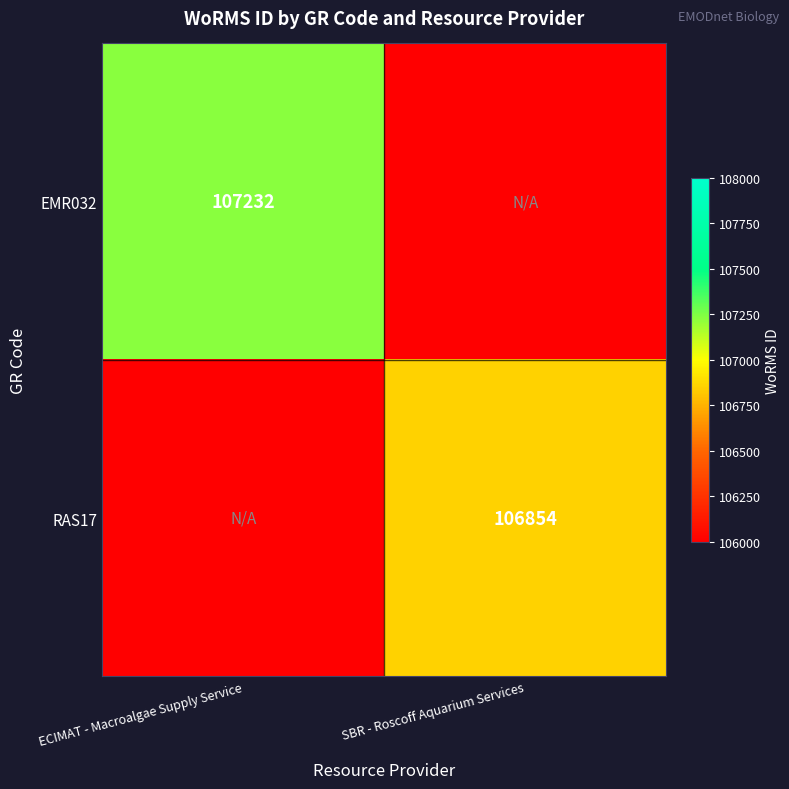

Is the value of RAS17 at SBR - Roscoff Aquarium Services greater than the value of EMR032 at ECIMAT - Macroalgae Supply Service?

No